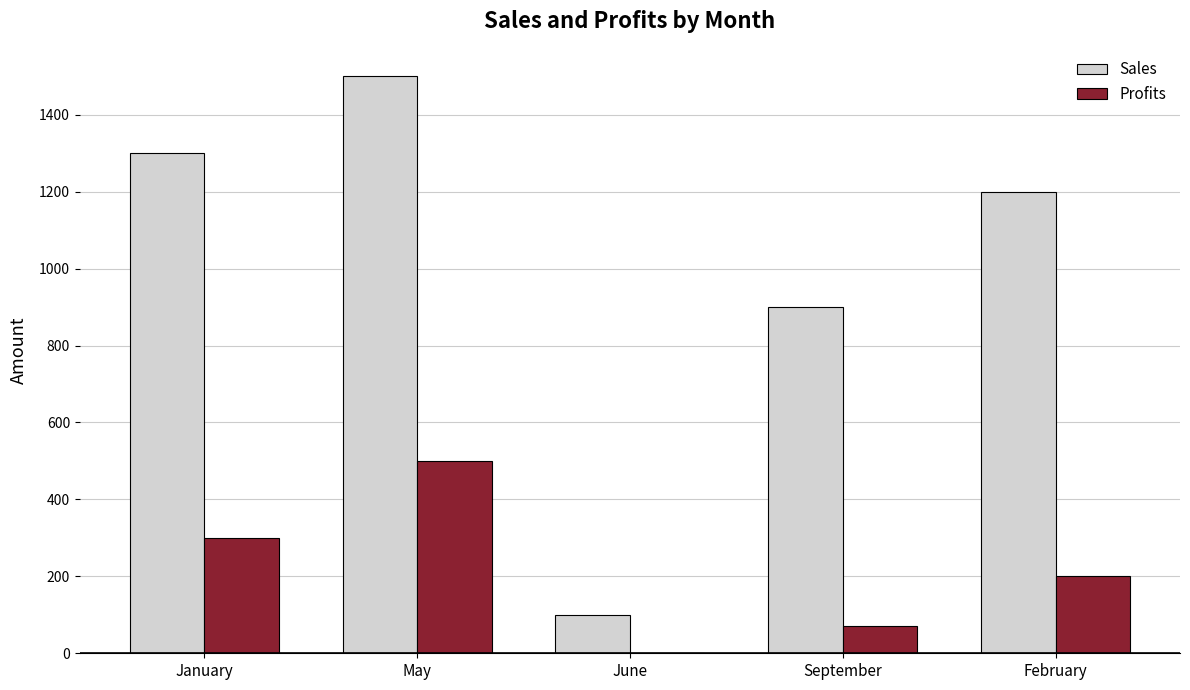

What is the sum of the Profits values at May and January?

800